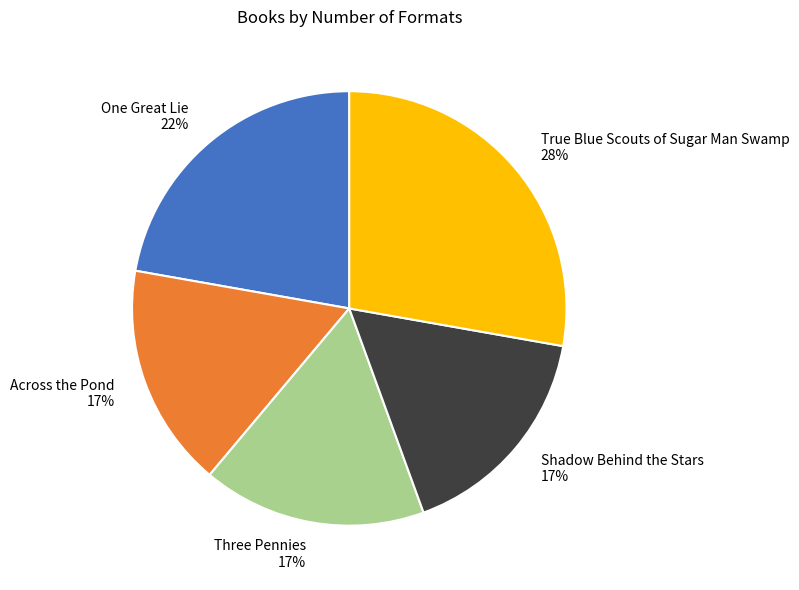

Is the sum of Shadow Behind the Stars and One Great Lie greater than half?

No